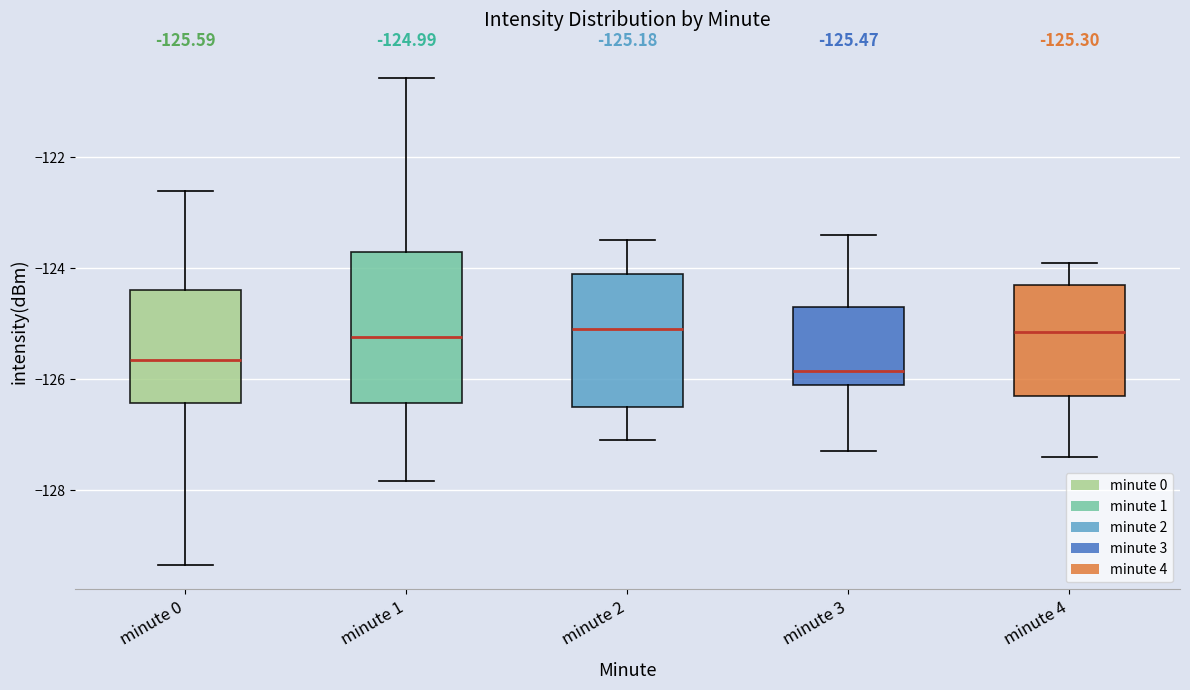

Comparing the boxes themselves (not the whiskers), which one is the tallest?

minute 1